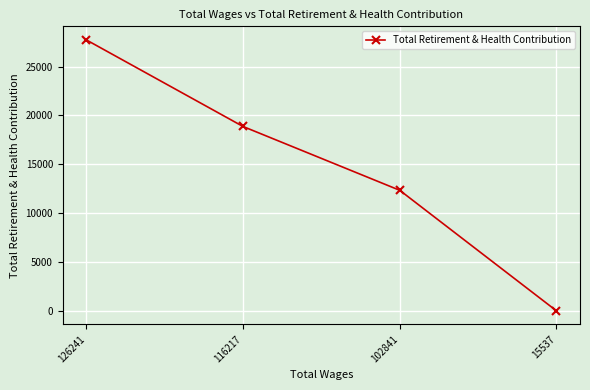

Rank the categories by value from highest to lowest.

126241, 116217, 102841, 15537